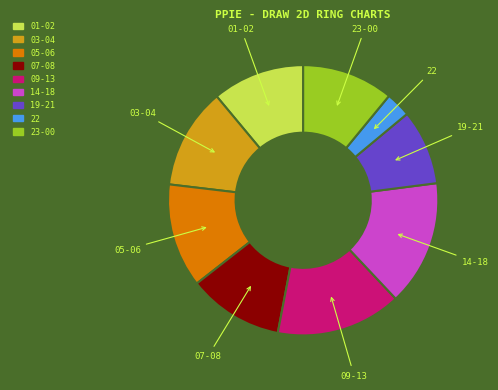

How many segments does this pie chart have?

9